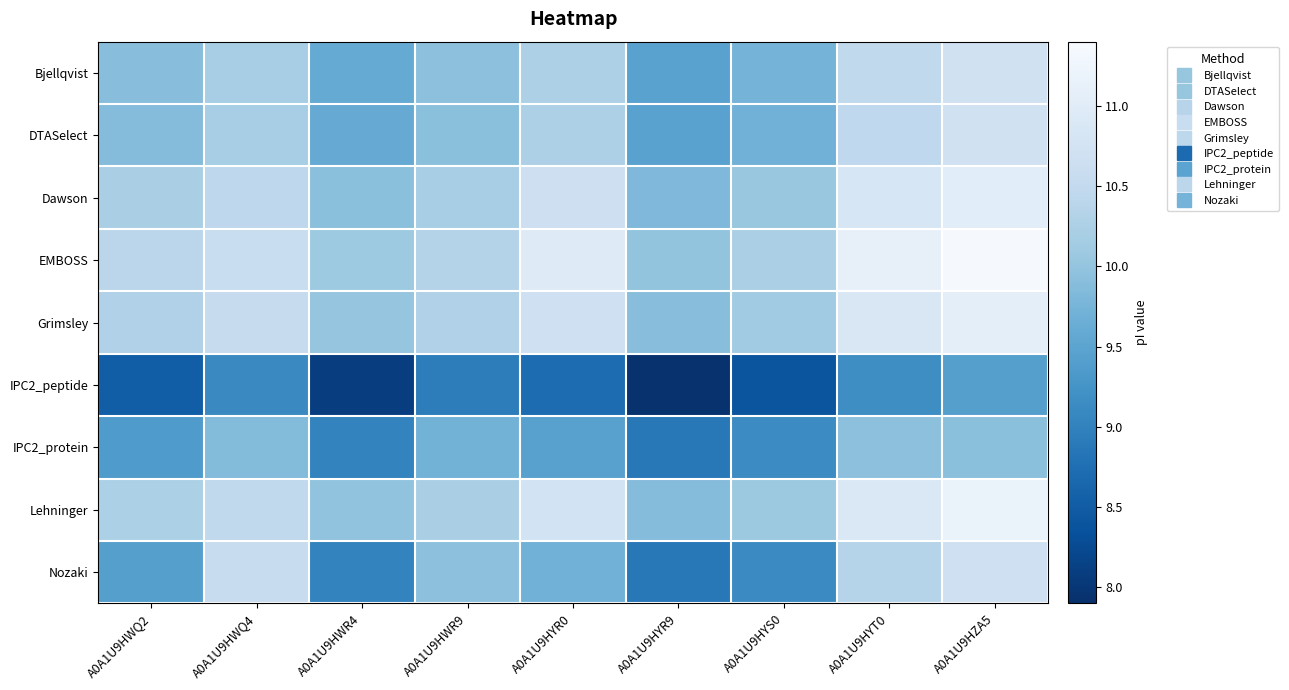

Reading left to right, transcribe all the data shown in this chart.

Bjellqvist: A0A1U9HWQ2=9.9	A0A1U9HWQ4=10.2	A0A1U9HWR4=9.6	A0A1U9HWR9=9.9	A0A1U9HYR0=10.3	A0A1U9HYR9=9.5	A0A1U9HYS0=9.7	A0A1U9HYT0=10.5	A0A1U9HZA5=10.7
DTASelect: A0A1U9HWQ2=9.9	A0A1U9HWQ4=10.2	A0A1U9HWR4=9.6	A0A1U9HWR9=9.9	A0A1U9HYR0=10.3	A0A1U9HYR9=9.5	A0A1U9HYS0=9.7	A0A1U9HYT0=10.5	A0A1U9HZA5=10.7
Dawson: A0A1U9HWQ2=10.2	A0A1U9HWQ4=10.4	A0A1U9HWR4=9.9	A0A1U9HWR9=10.2	A0A1U9HYR0=10.7	A0A1U9HYR9=9.8	A0A1U9HYS0=10.0	A0A1U9HYT0=10.8	A0A1U9HZA5=11.0
EMBOSS: A0A1U9HWQ2=10.4	A0A1U9HWQ4=10.6	A0A1U9HWR4=10.1	A0A1U9HWR9=10.3	A0A1U9HYR0=11.0	A0A1U9HYR9=10.0	A0A1U9HYS0=10.2	A0A1U9HYT0=11.1	A0A1U9HZA5=11.4
Grimsley: A0A1U9HWQ2=10.3	A0A1U9HWQ4=10.5	A0A1U9HWR4=10.0	A0A1U9HWR9=10.3	A0A1U9HYR0=10.7	A0A1U9HYR9=9.9	A0A1U9HYS0=10.1	A0A1U9HYT0=10.9	A0A1U9HZA5=11.1
IPC2_peptide: A0A1U9HWQ2=8.5	A0A1U9HWQ4=9.1	A0A1U9HWR4=8.1	A0A1U9HWR9=8.9	A0A1U9HYR0=8.7	A0A1U9HYR9=7.9	A0A1U9HYS0=8.4	A0A1U9HYT0=9.2	A0A1U9HZA5=9.4
IPC2_protein: A0A1U9HWQ2=9.4	A0A1U9HWQ4=9.9	A0A1U9HWR4=9.0	A0A1U9HWR9=9.7	A0A1U9HYR0=9.5	A0A1U9HYR9=8.9	A0A1U9HYS0=9.1	A0A1U9HYT0=9.9	A0A1U9HZA5=9.9
Lehninger: A0A1U9HWQ2=10.2	A0A1U9HWQ4=10.5	A0A1U9HWR4=10.0	A0A1U9HWR9=10.2	A0A1U9HYR0=10.7	A0A1U9HYR9=9.9	A0A1U9HYS0=10.1	A0A1U9HYT0=10.9	A0A1U9HZA5=11.2
Nozaki: A0A1U9HWQ2=9.4	A0A1U9HWQ4=10.6	A0A1U9HWR4=9.0	A0A1U9HWR9=9.9	A0A1U9HYR0=9.7	A0A1U9HYR9=8.9	A0A1U9HYS0=9.1	A0A1U9HYT0=10.3	A0A1U9HZA5=10.7